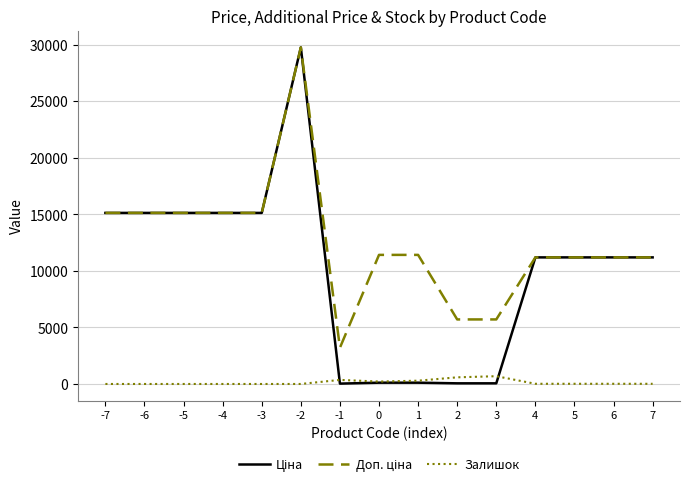

True or false: Залишок and Доп. ціна intersect in this chart.

False